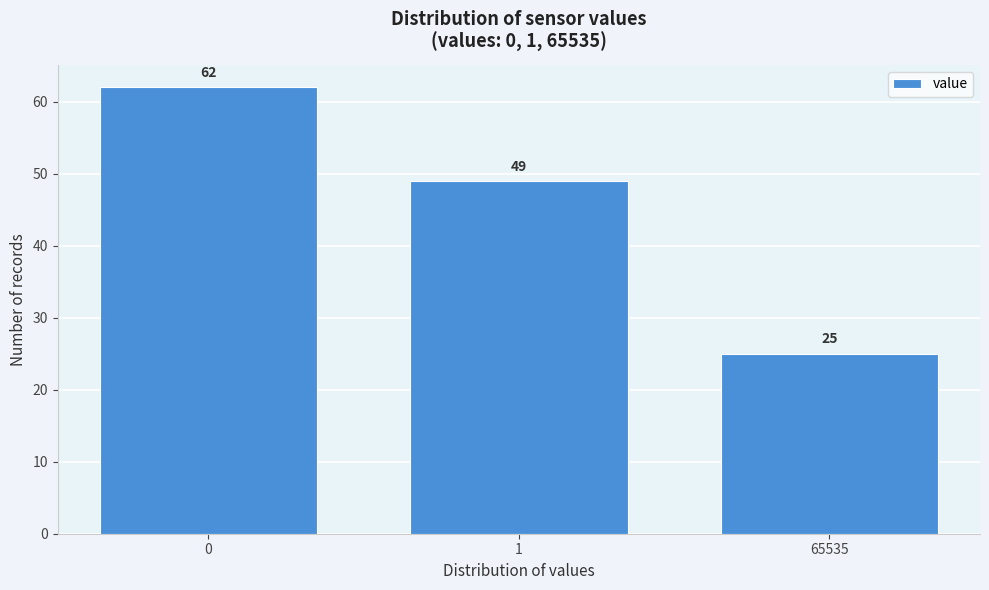

Reading left to right, transcribe all the data shown in this chart.

62	49	25